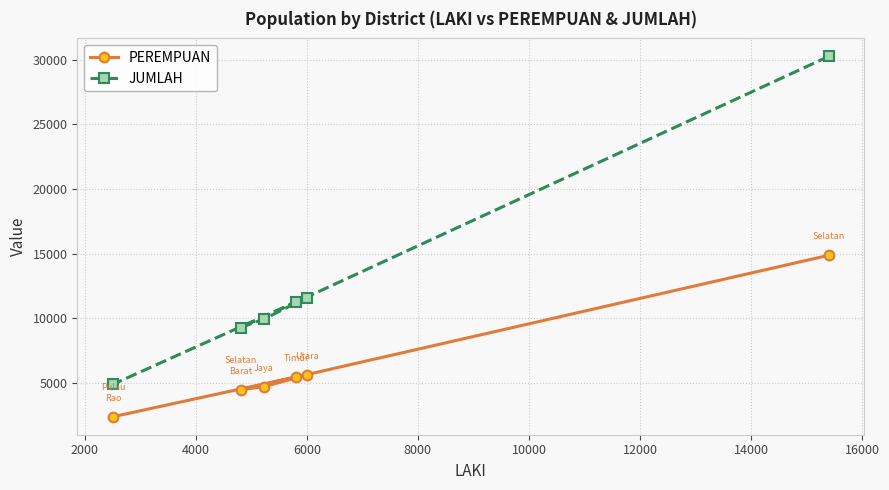

Rank the series by their average value, from lowest to highest.

PEREMPUAN, JUMLAH